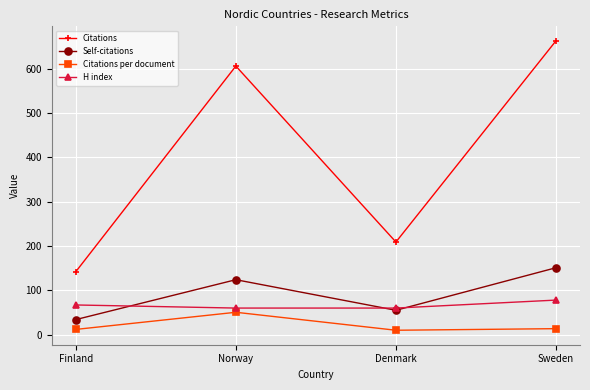

Which label corresponds to the largest value in the chart?

Sweden